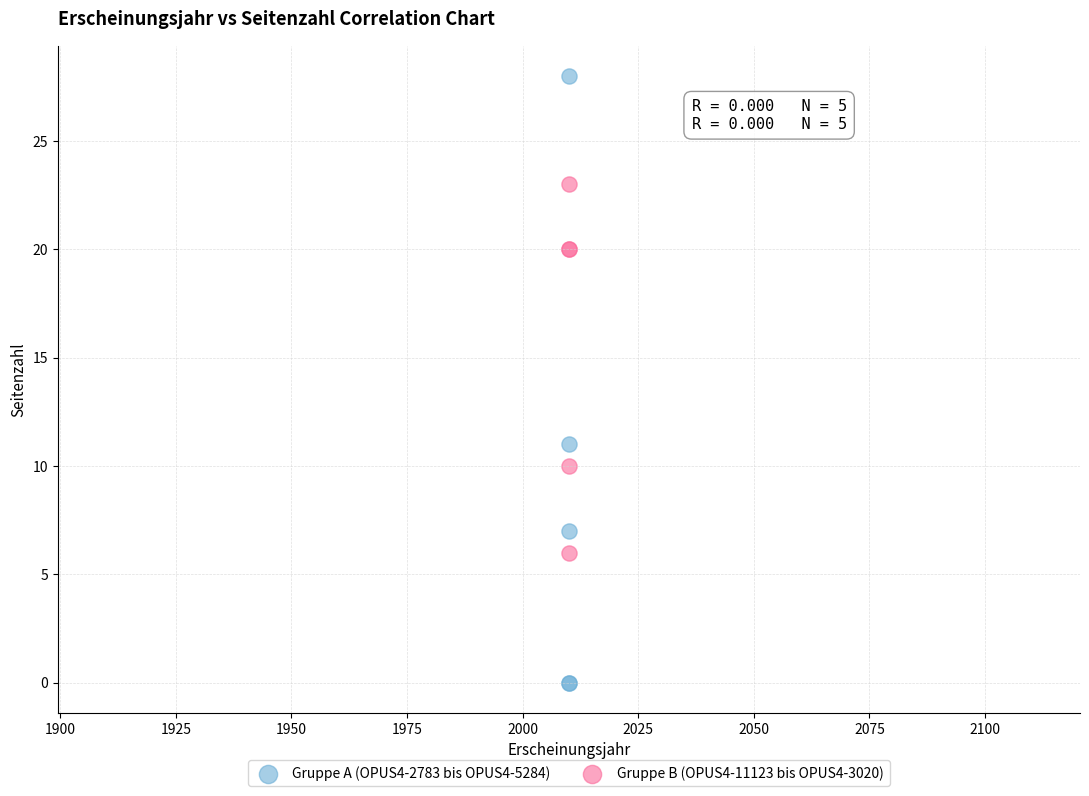

Across all series, what Y value is closest to 14?

11